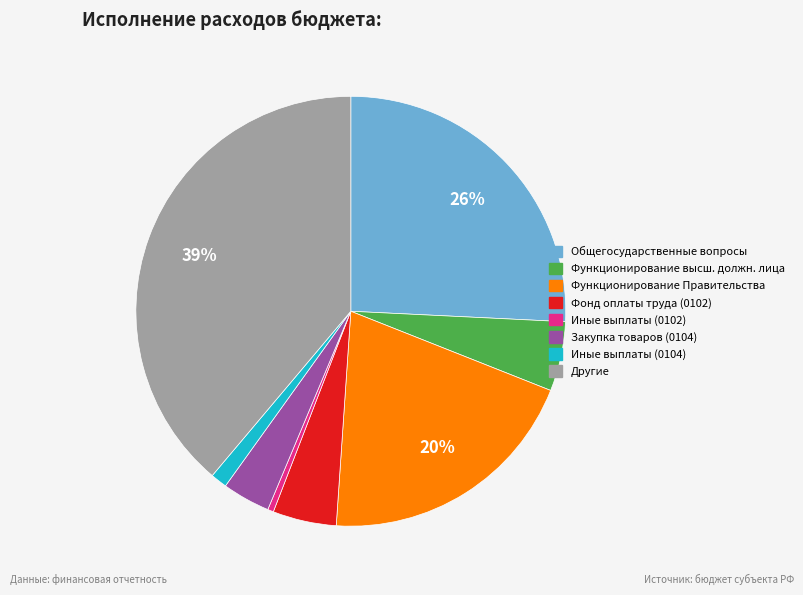

Is there a majority slice in this chart?

No